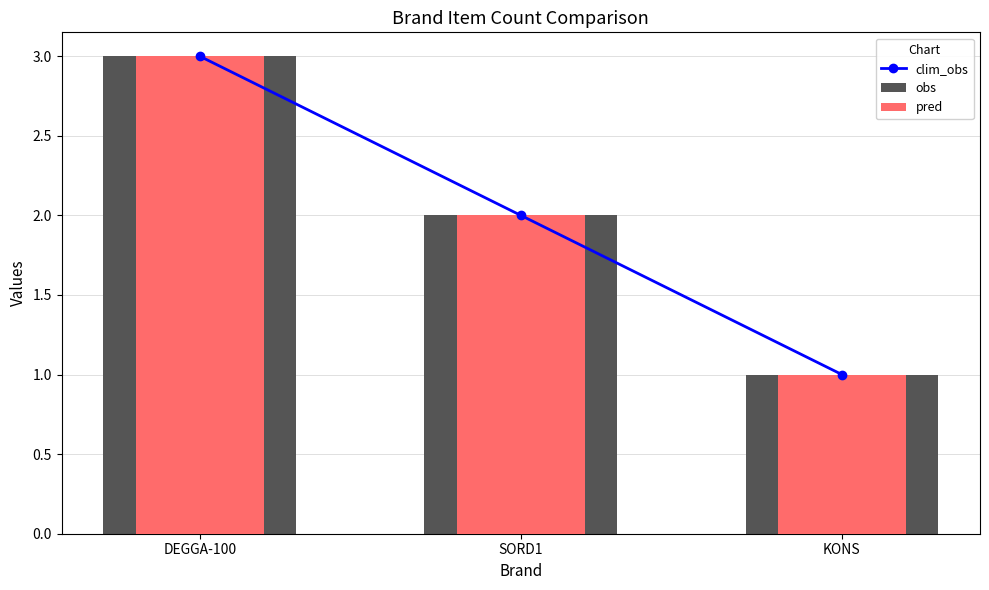

True or false: pred has a value of 2 at DEGGA-100.

False